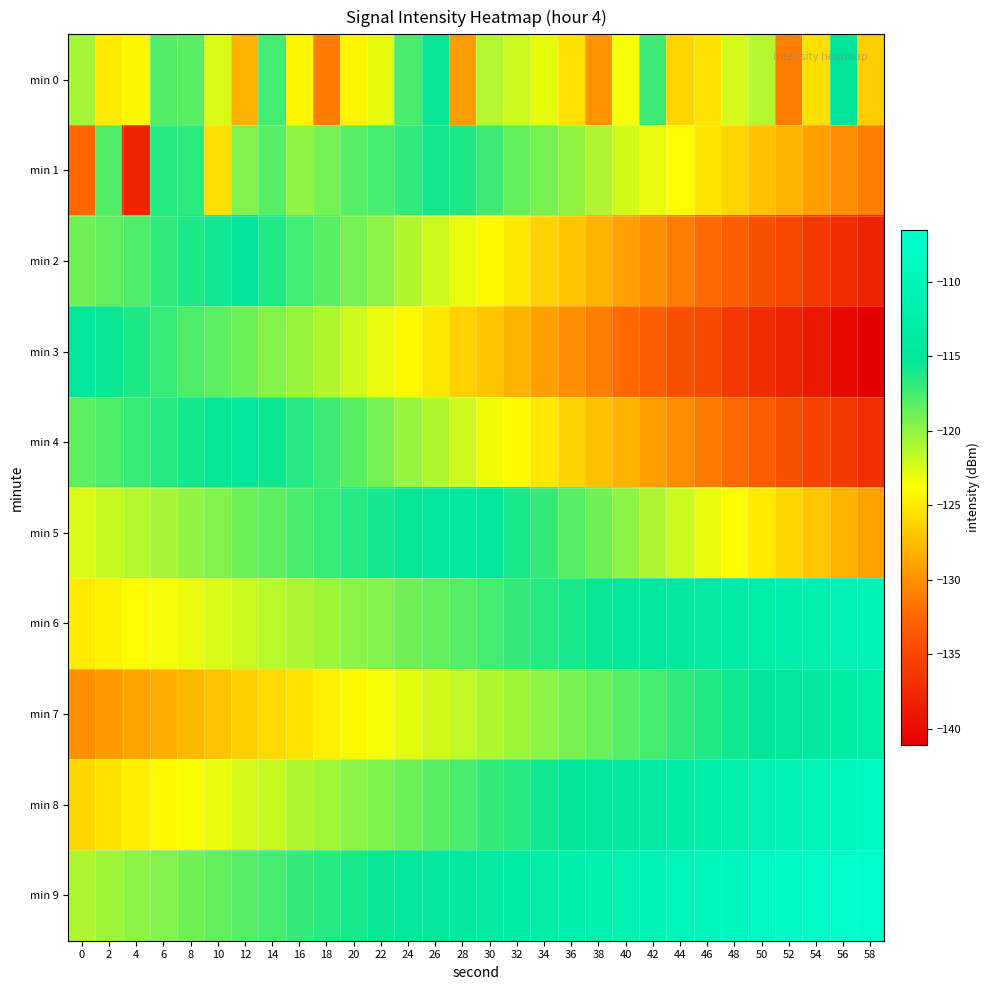

Which series changed the most between 0 and 14?

min 1